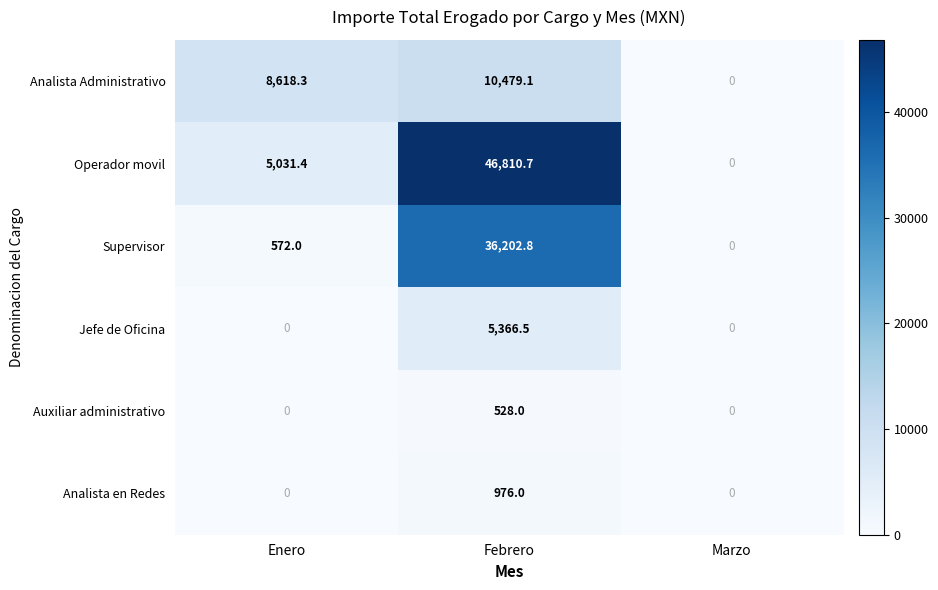

Which series has the largest total across all categories?

Operador movil